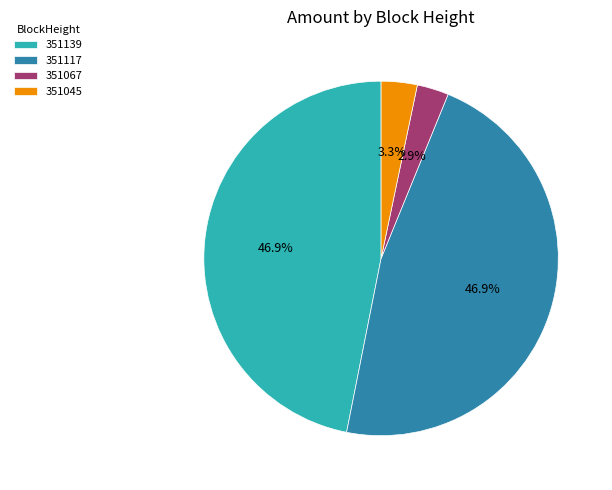

The 351045 slice represents 18% of the pie. True or false?

False